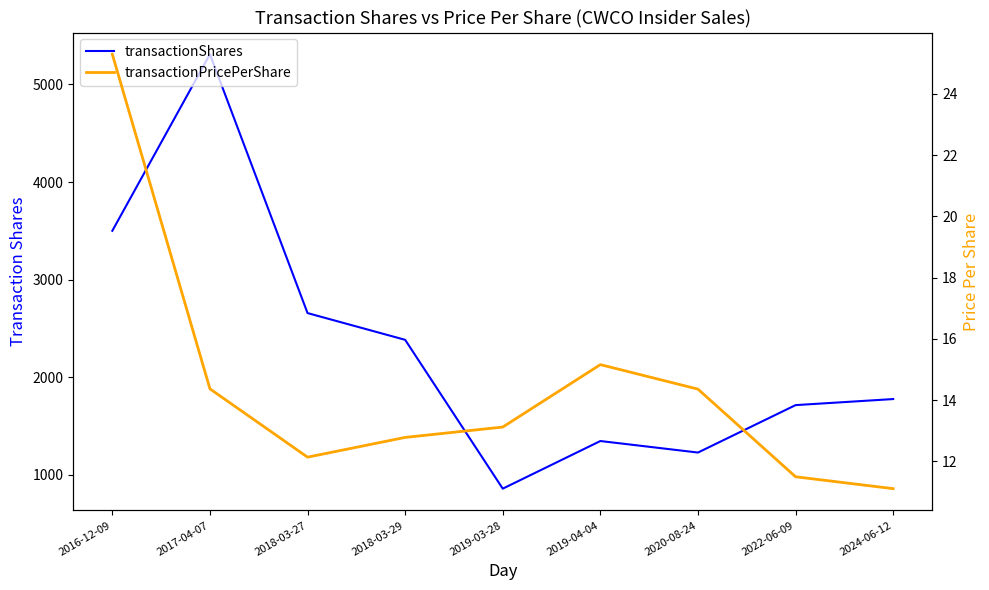

What is the highest value of the transactionPricePerShare series?

25.3